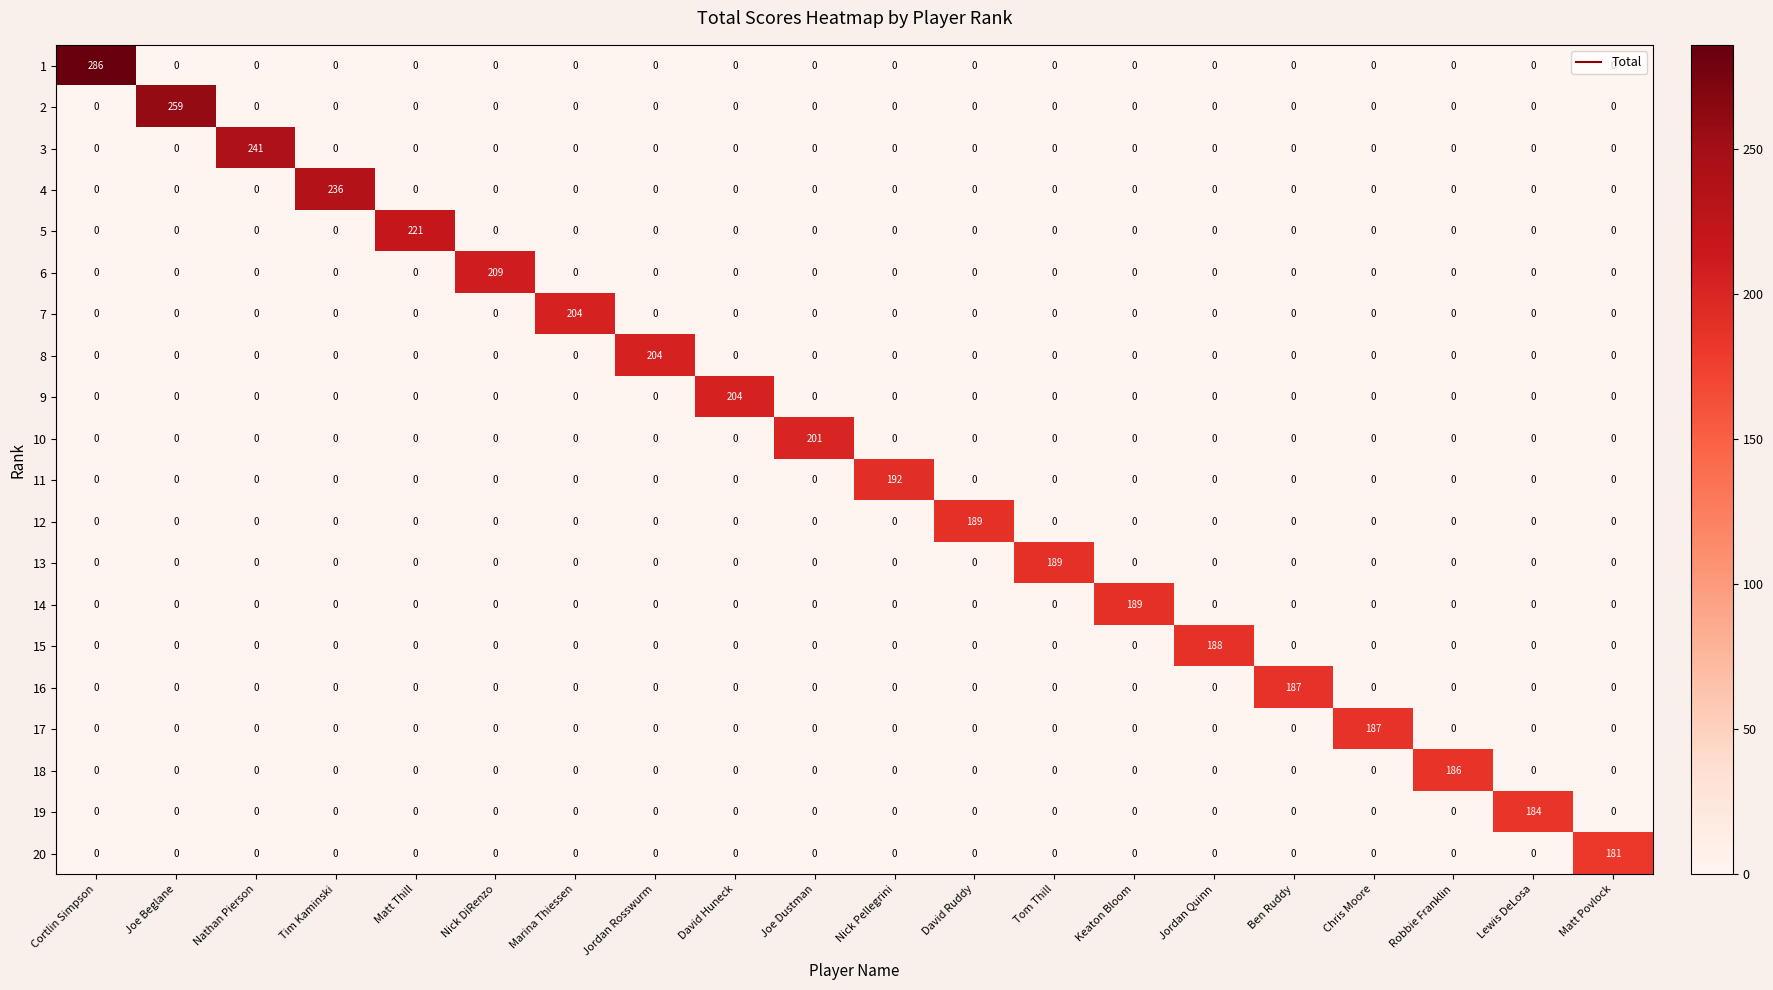

What is the total value across all series at Tom Thill?

189